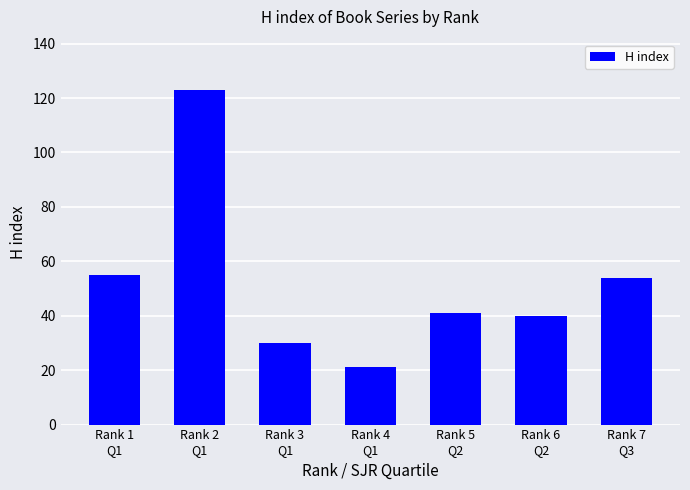

Reading right to left, transcribe all the data shown in this chart.

54	40	41	21	30	123	55